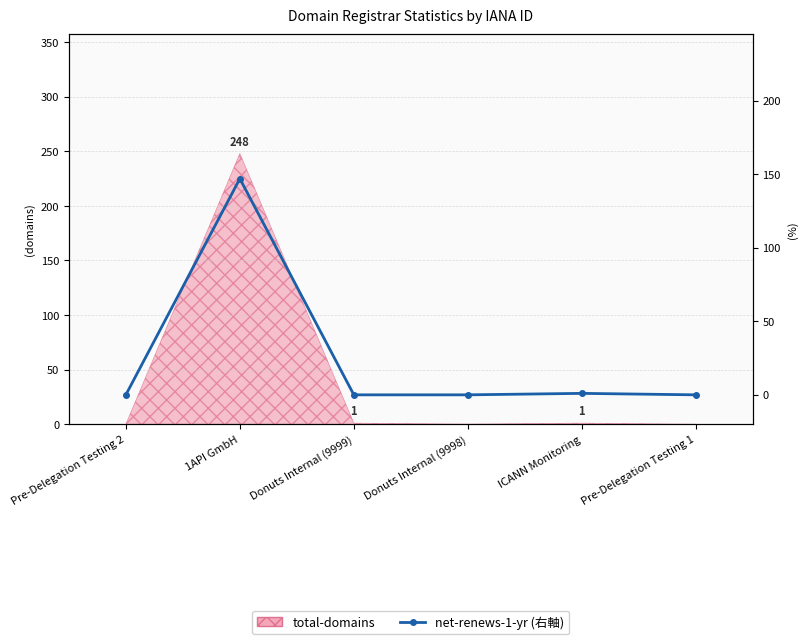

Is it true that the value at Pre-Delegation Testing 2 is 0?

True